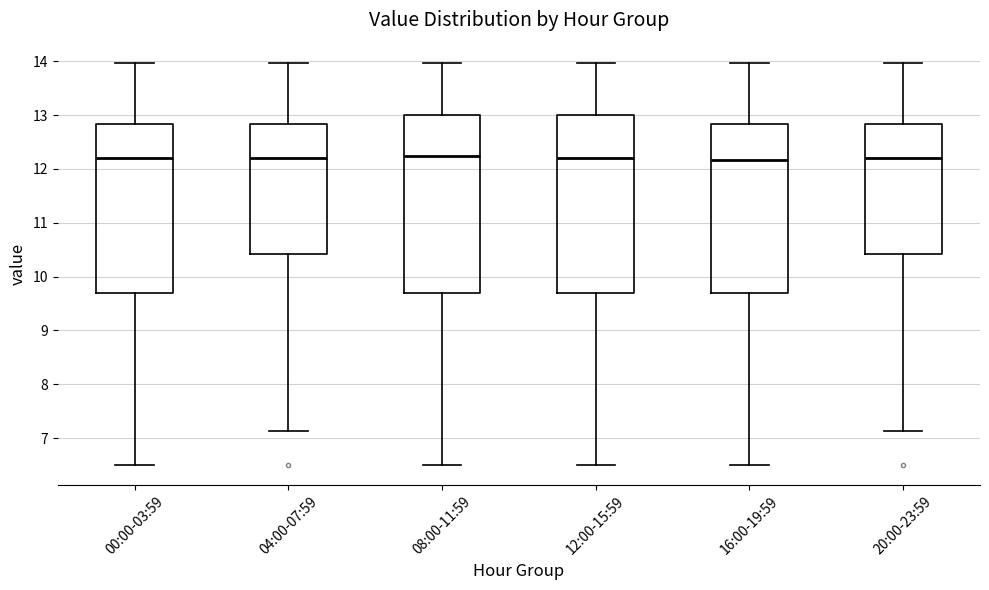

Reading left to right, read every box against the y-axis: the position of its median line, the range the box covers, and the ends of its whiskers. The values are not printed on the chart, so give them approximately, as read against the axis.

00:00-03:59: median 12.2, box 9.7 to 12.8, whiskers 6.5 to 14.0
04:00-07:59: median 12.2, box 10.4 to 12.8, whiskers 7.1 to 14.0
08:00-11:59: median 12.2, box 9.7 to 13.0, whiskers 6.5 to 14.0
12:00-15:59: median 12.2, box 9.7 to 13.0, whiskers 6.5 to 14.0
16:00-19:59: median 12.2, box 9.7 to 12.8, whiskers 6.5 to 14.0
20:00-23:59: median 12.2, box 10.4 to 12.8, whiskers 7.1 to 14.0